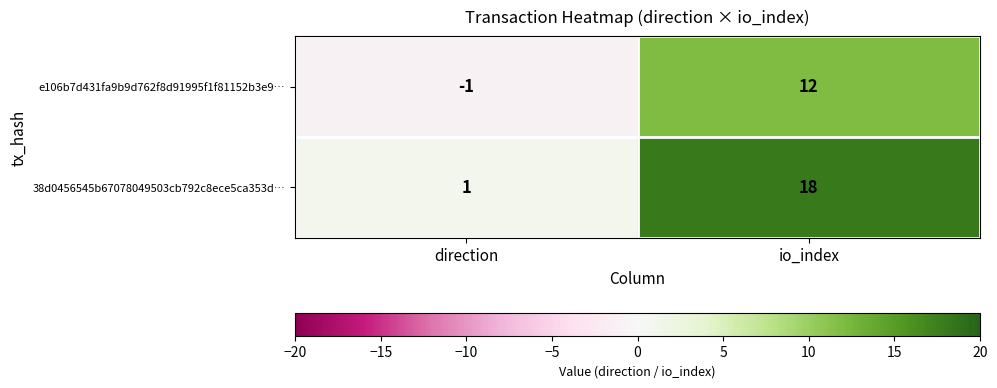

At direction, list the series in order from smallest to largest.

e106b7d431fa9b9d762f8d91995f1f81152b3e9…, 38d0456545b67078049503cb792c8ece5ca353d…